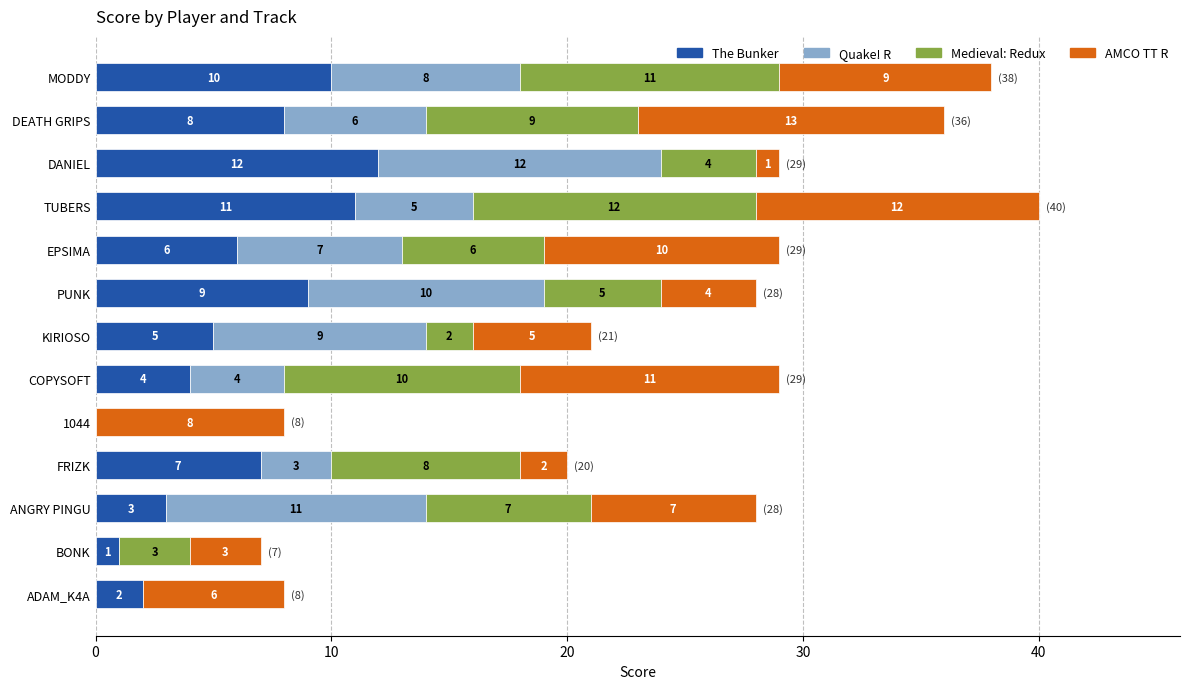

At which label is The Bunker closest to 6?

EPSIMA